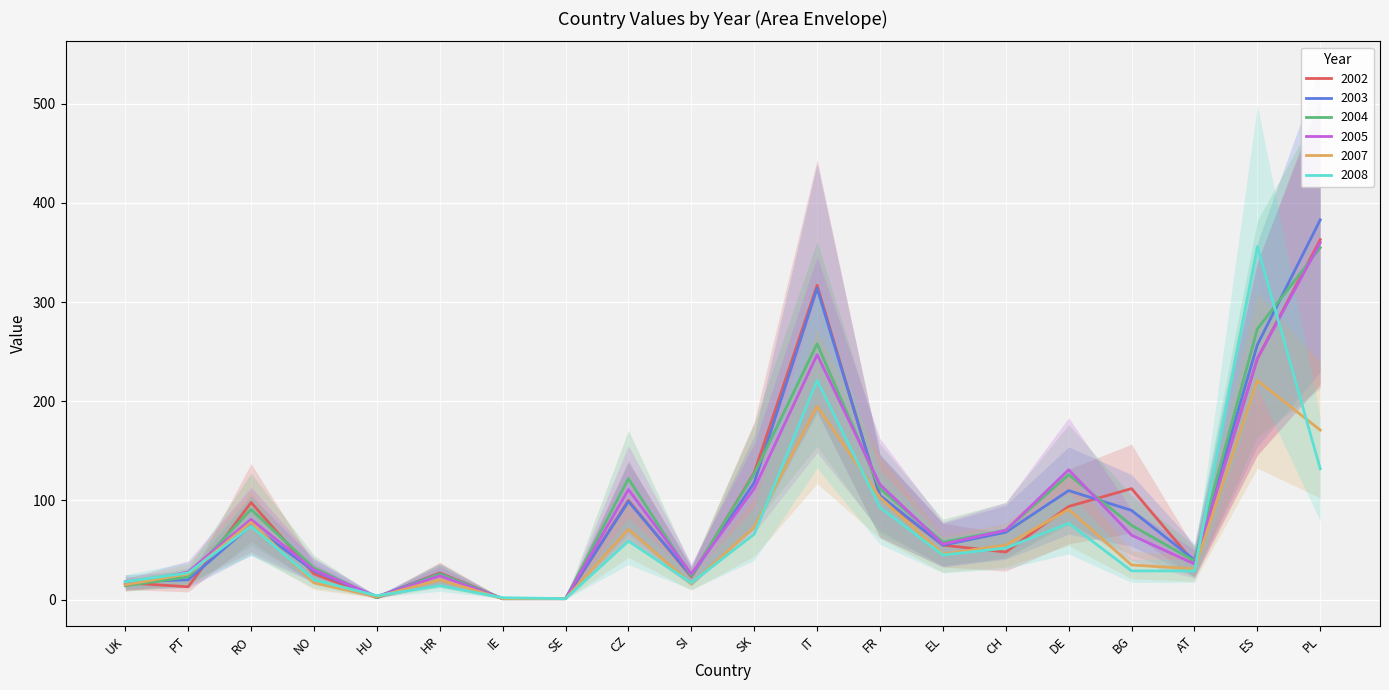

What is the difference between the highest and lowest values at CH?

22